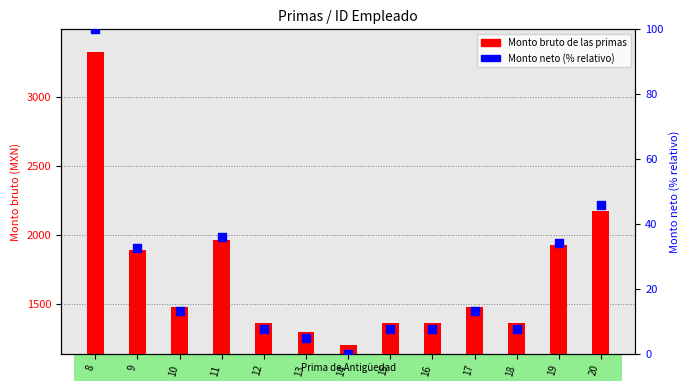

Which series has the largest Y range (max minus min)?

Monto bruto de las primas